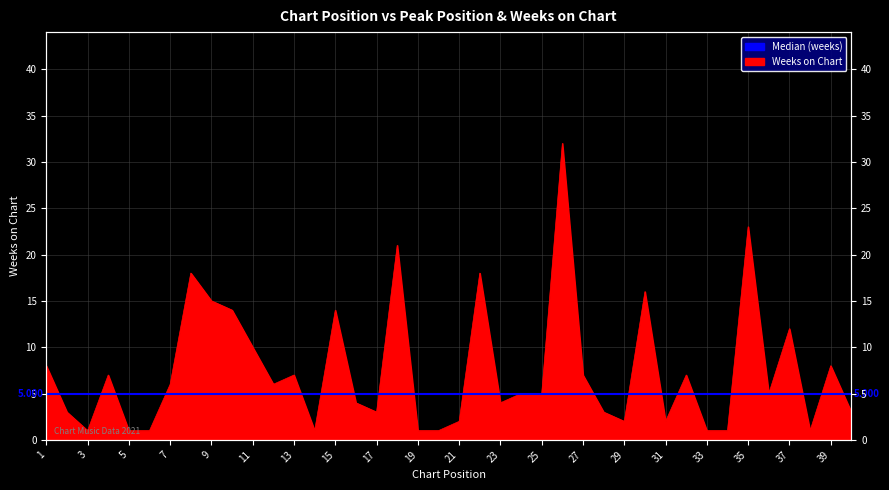

Where does the data first go above 5?

1